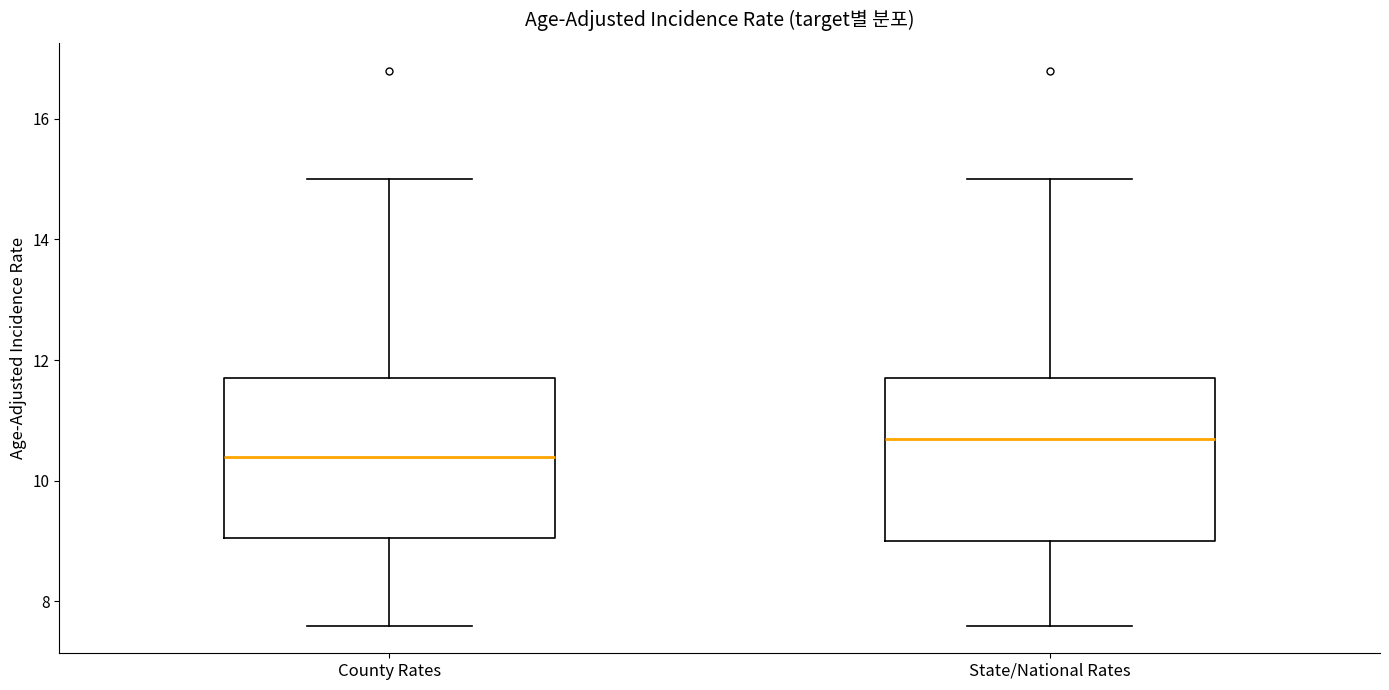

Reading left to right, read every box against the y-axis: the position of its median line, the range the box covers, and the ends of its whiskers. The values are not printed on the chart, so give them approximately, as read against the axis.

County Rates: median 10.4, box 9.0 to 11.8, whiskers 7.6 to 15.0
State/National Rates: median 10.8, box 9.0 to 11.8, whiskers 7.6 to 15.0